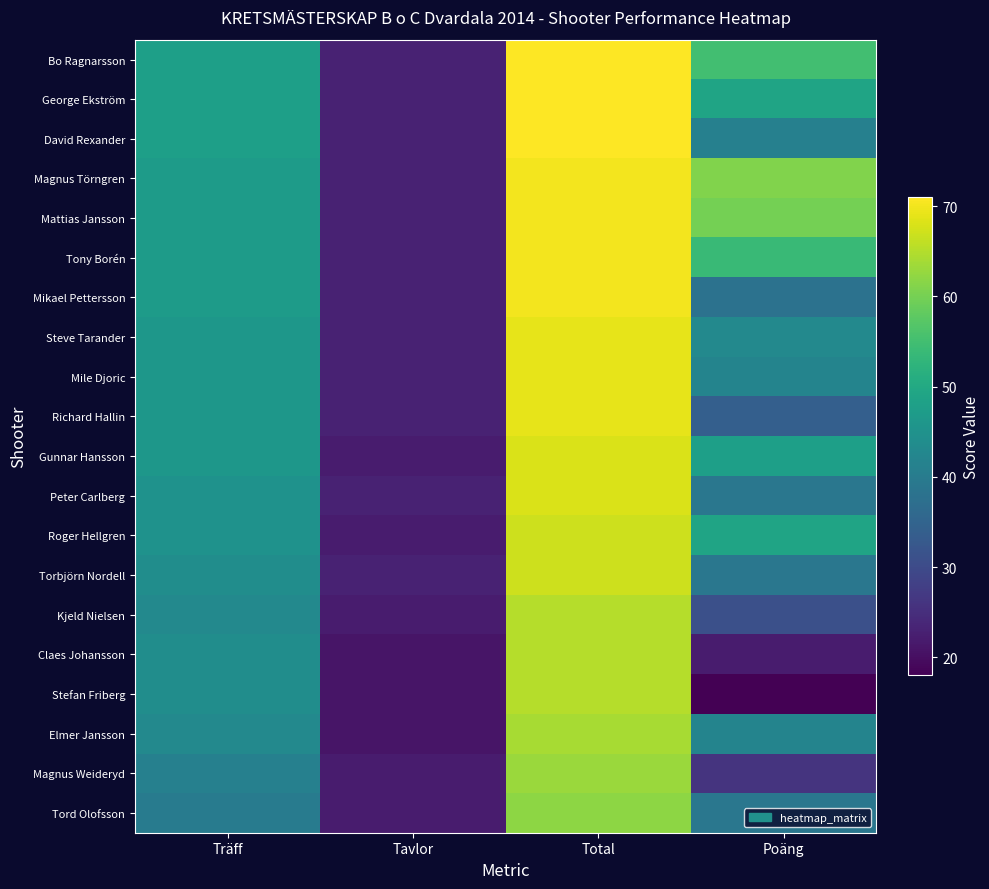

Reading left to right, list all the values displayed in this chart.

Bo Ragnarsson: Träff=48	Tavlor=23	Total=71	Poäng=55
George Ekström: Träff=48	Tavlor=23	Total=71	Poäng=49
David Rexander: Träff=48	Tavlor=23	Total=71	Poäng=41
Magnus Törngren: Träff=47	Tavlor=23	Total=70	Poäng=61
Mattias Jansson: Träff=47	Tavlor=23	Total=70	Poäng=60
Tony Borén: Träff=47	Tavlor=23	Total=70	Poäng=54
Mikael Pettersson: Träff=47	Tavlor=23	Total=70	Poäng=38
Steve Tarander: Träff=46	Tavlor=23	Total=69	Poäng=43
Mile Djoric: Träff=46	Tavlor=23	Total=69	Poäng=42
Richard Hallin: Träff=46	Tavlor=23	Total=69	Poäng=34
Gunnar Hansson: Träff=46	Tavlor=22	Total=68	Poäng=48
Peter Carlberg: Träff=45	Tavlor=23	Total=68	Poäng=39
Roger Hellgren: Träff=45	Tavlor=22	Total=67	Poäng=49
Torbjörn Nordell: Träff=44	Tavlor=23	Total=67	Poäng=39
Kjeld Nielsen: Träff=43	Tavlor=22	Total=65	Poäng=31
Claes Johansson: Träff=44	Tavlor=21	Total=65	Poäng=22
Stefan Friberg: Träff=44	Tavlor=21	Total=65	Poäng=18
Elmer Jansson: Träff=43	Tavlor=21	Total=64	Poäng=42
Magnus Weideryd: Träff=41	Tavlor=22	Total=63	Poäng=26
Tord Olofsson: Träff=40	Tavlor=22	Total=62	Poäng=39